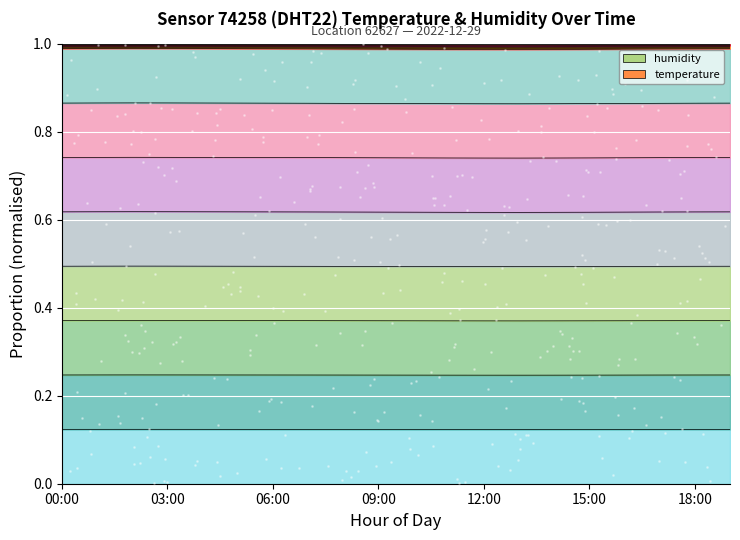

Between 15:00 and 09:00, which is larger?

09:00